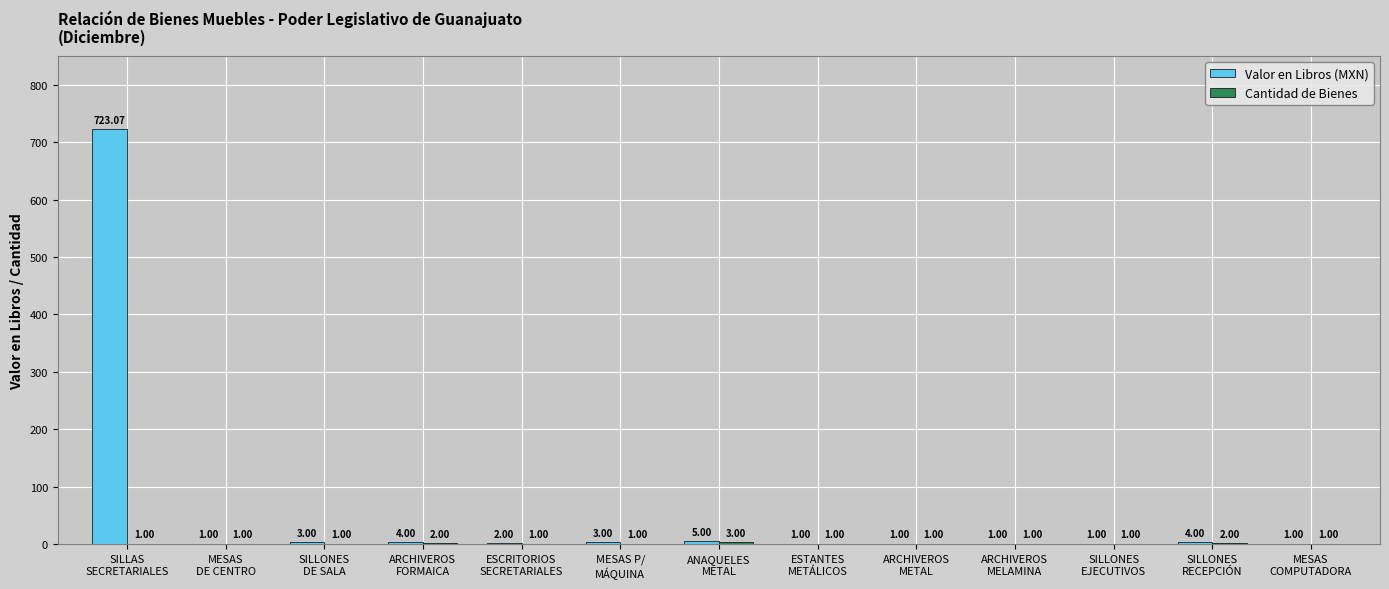

Which series has the largest total across all categories?

Valor en Libros (MXN)